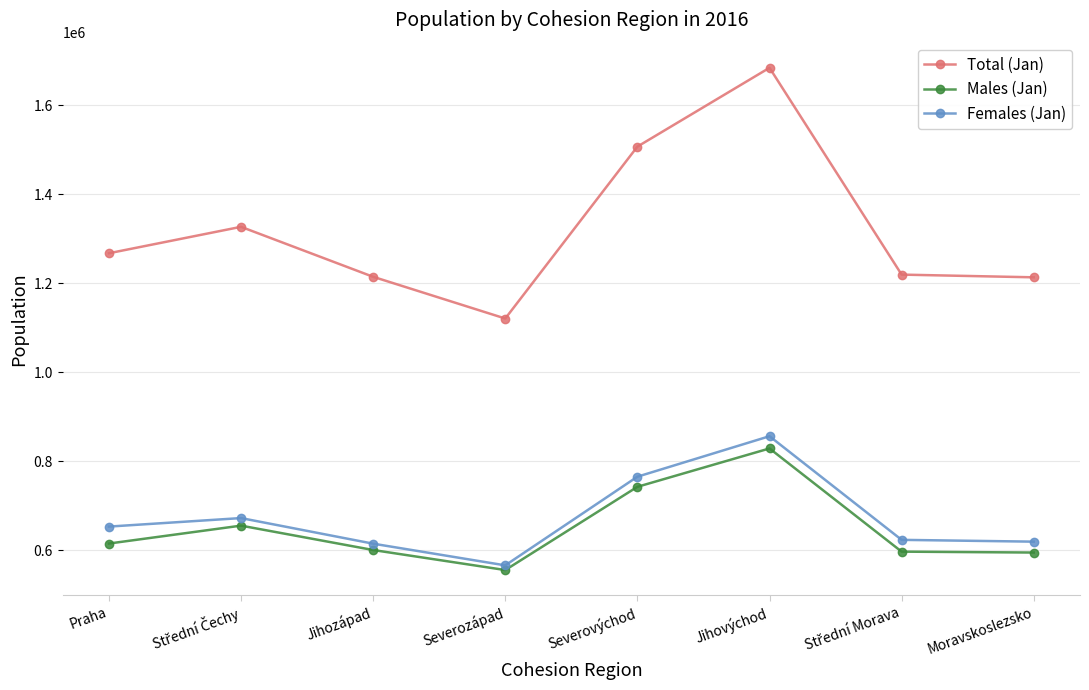

Where is the first local minimum for Females (Jan)?

Severozápad